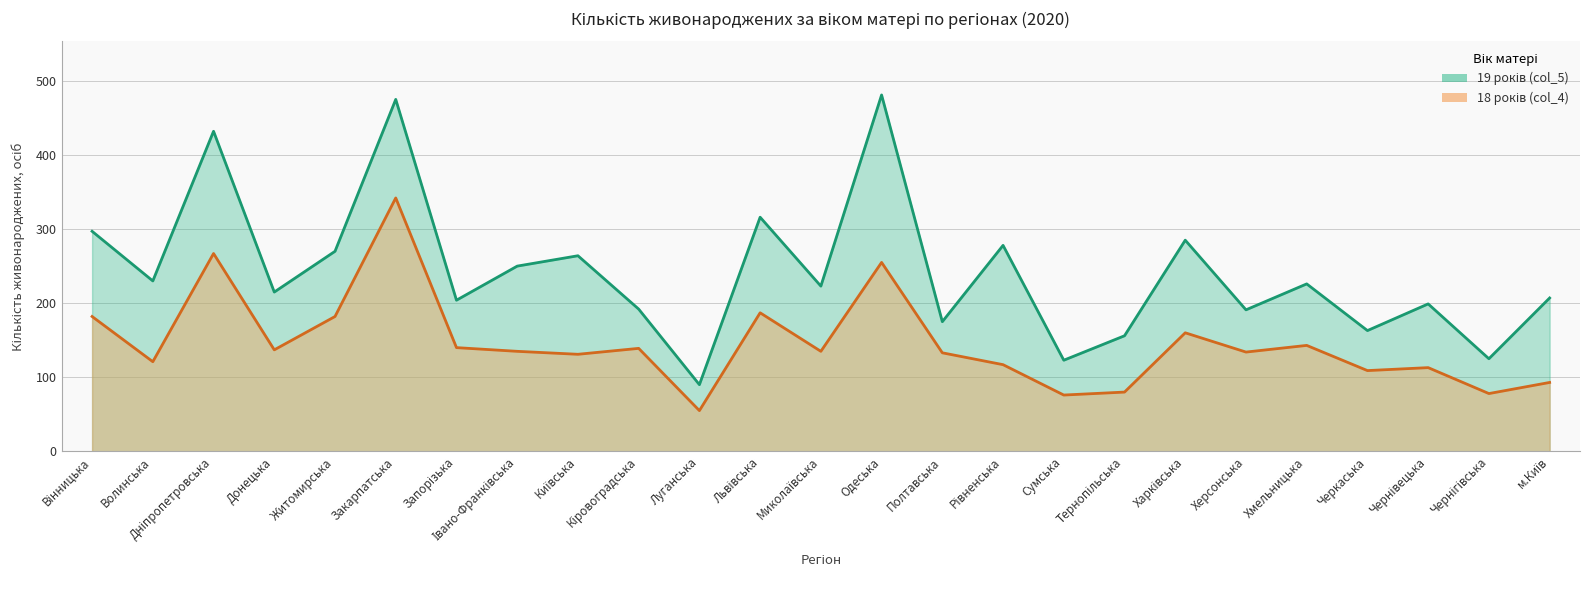

Is the value of 19 років (col_5) at Волинська greater than the value of 18 років (col_4) at Кіровоградська?

Yes